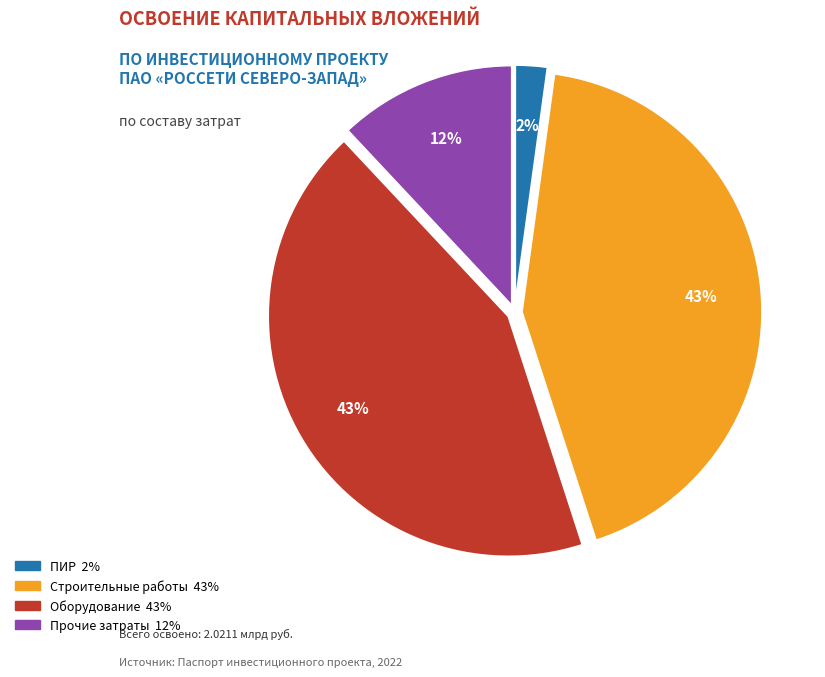

Is there a majority slice in this chart?

No